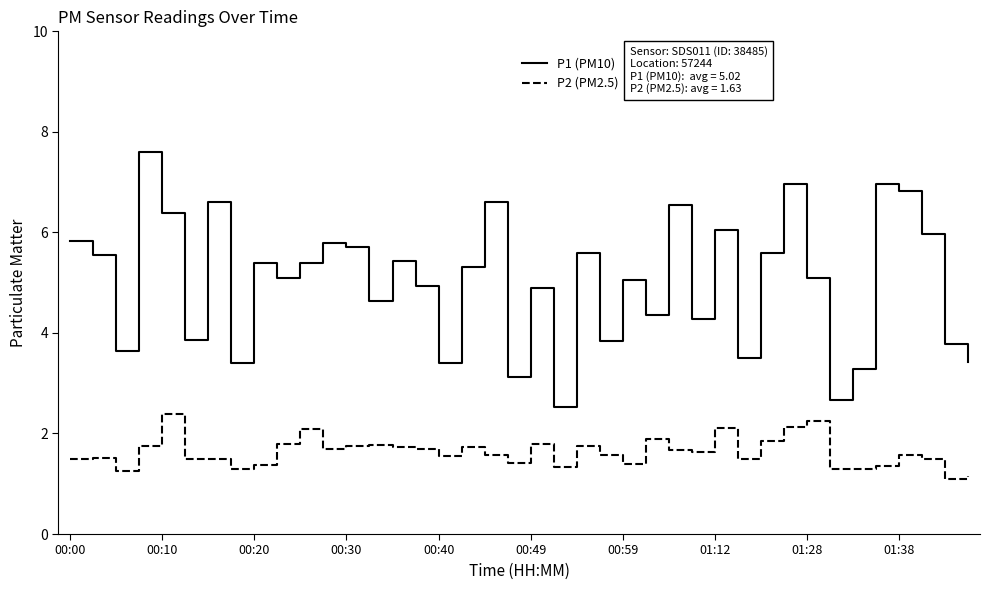

Which series has the largest total across all categories?

P1 (PM10)